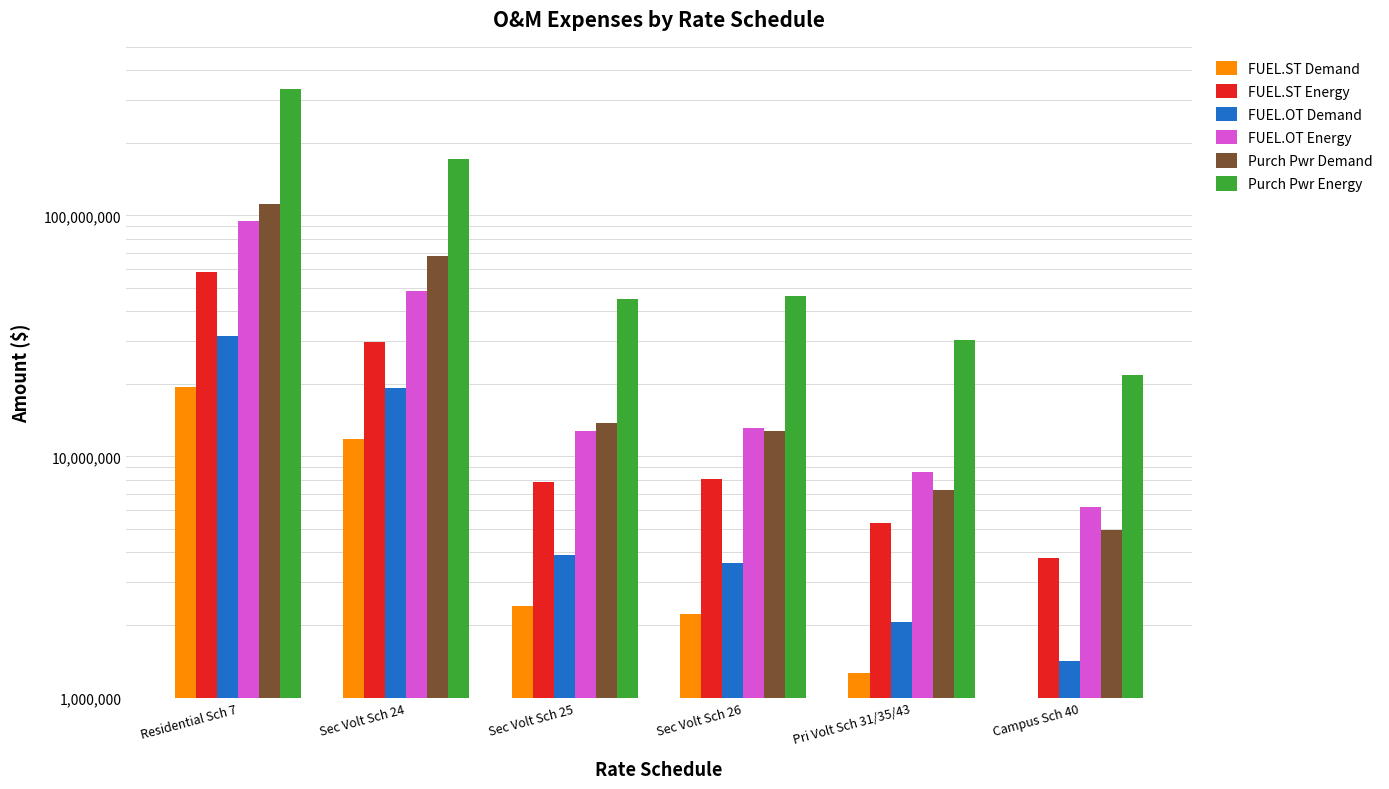

At which label is Purch Pwr Demand closest to 58313937?

Sec Volt Sch 24